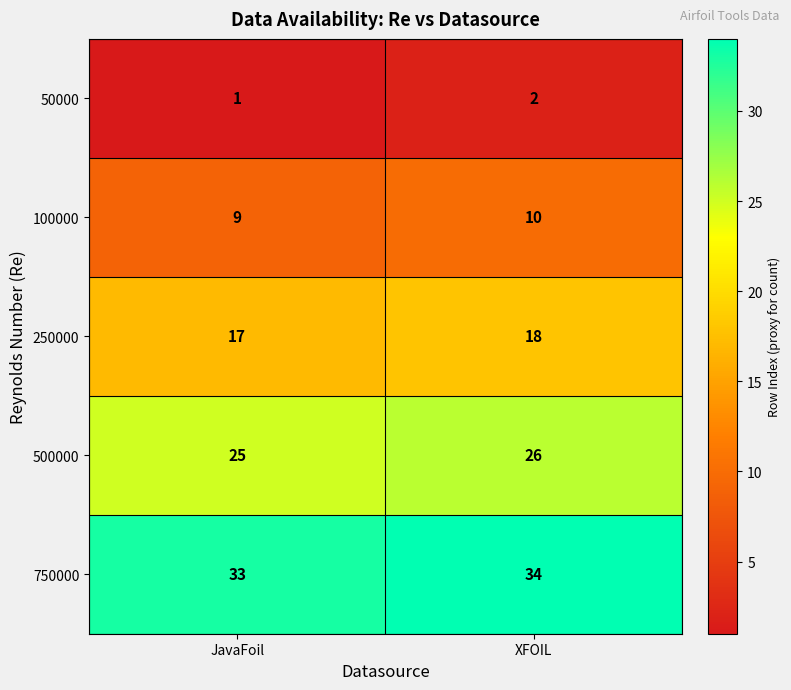

Reading left to right, what are all the values shown in this chart?

50000: JavaFoil=1	XFOIL=2
100000: JavaFoil=9	XFOIL=10
250000: JavaFoil=17	XFOIL=18
500000: JavaFoil=25	XFOIL=26
750000: JavaFoil=33	XFOIL=34